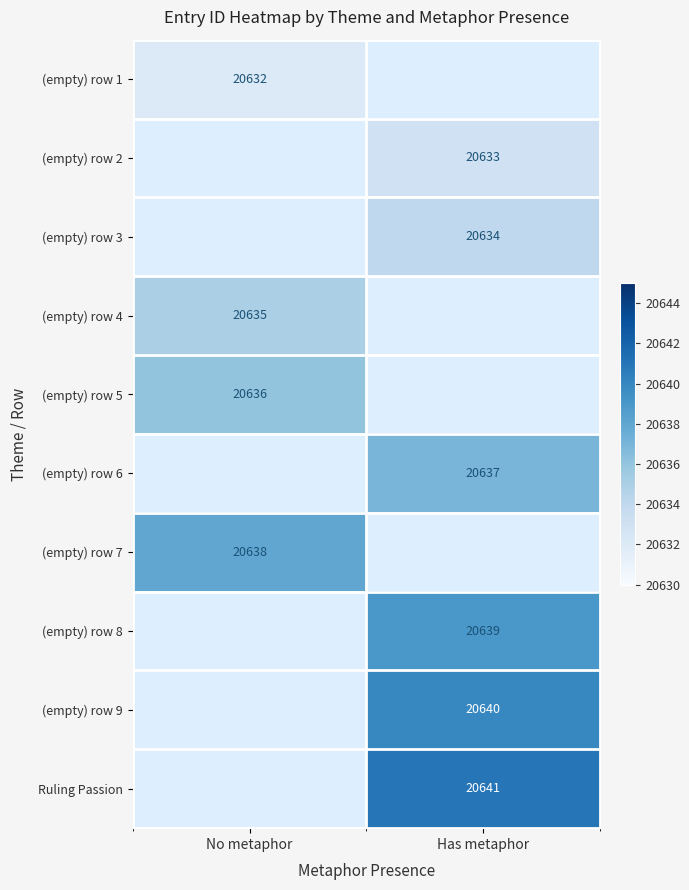

Is the value of Ruling Passion at Has metaphor greater than the value of (empty) row 2 at Has metaphor?

Yes